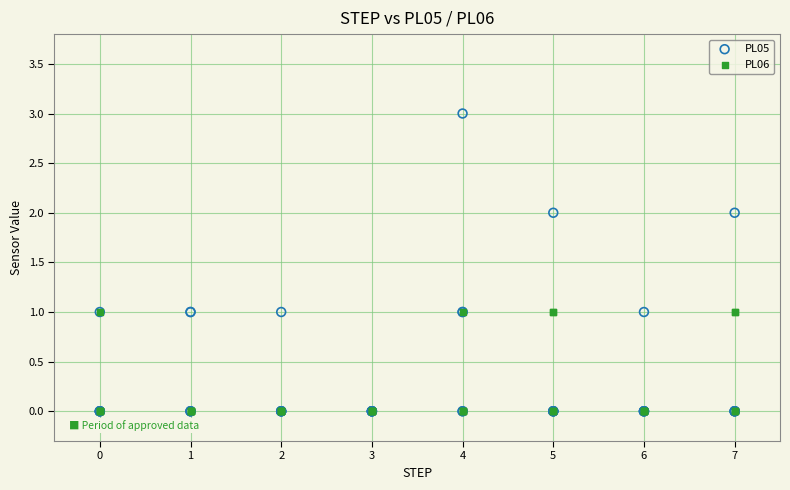

What are all the series names shown in the legend?

PL05, PL06